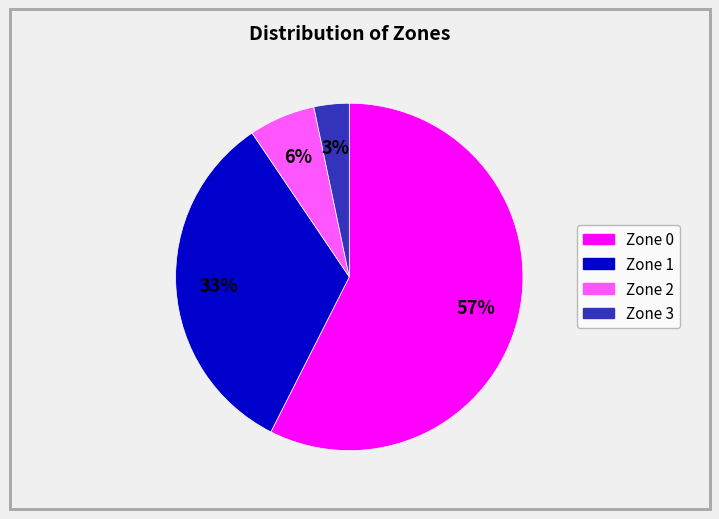

Which category has the biggest portion of the pie?

Zone 0